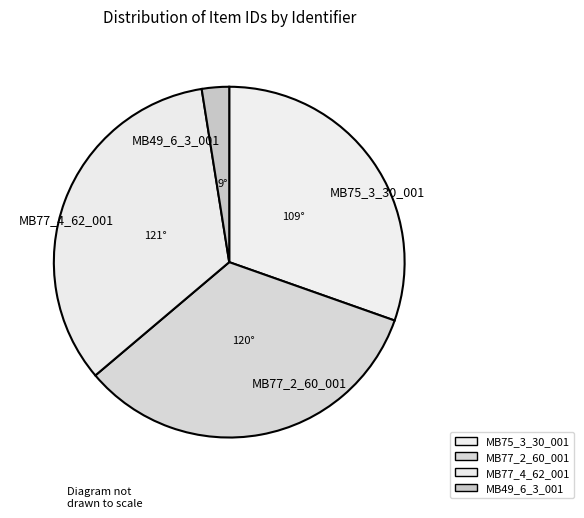

Is it true that MB49_6_3_001 is 3% of the pie?

True